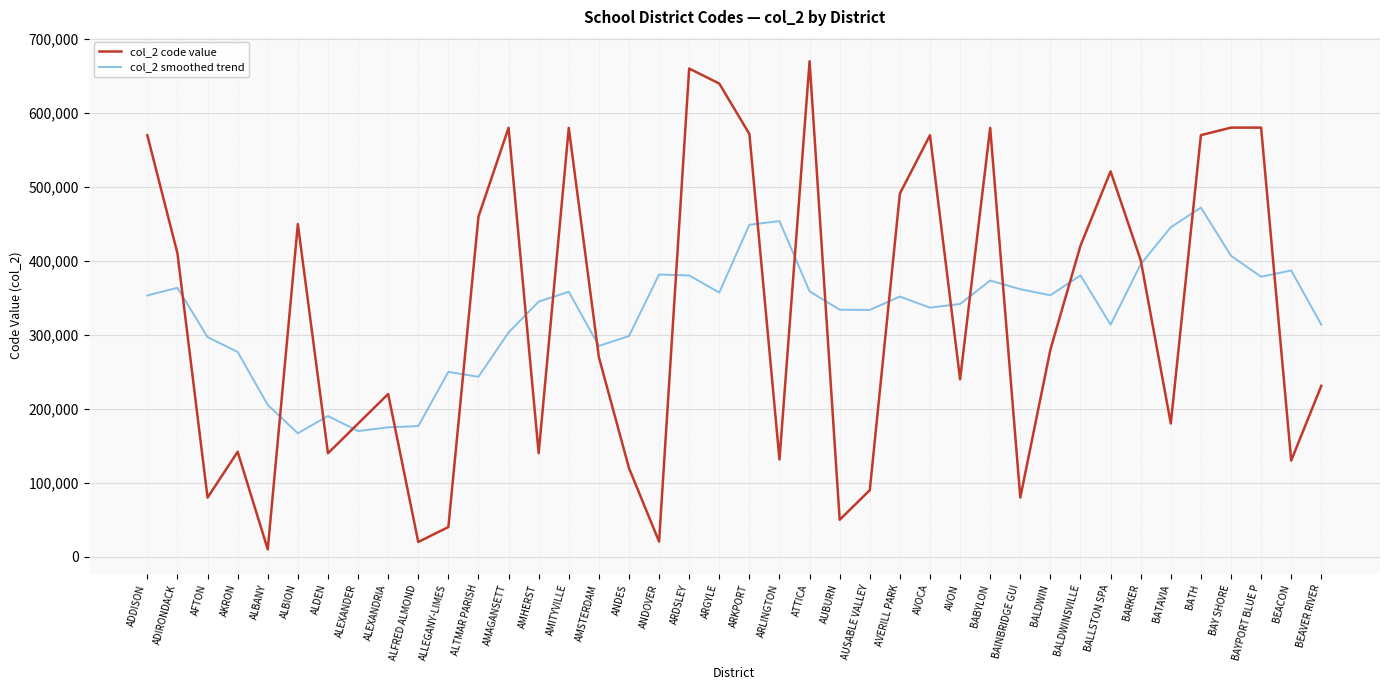

Is the value of col_2 smoothed trend at BEACON greater than the value of col_2 code value at BARKER?

No